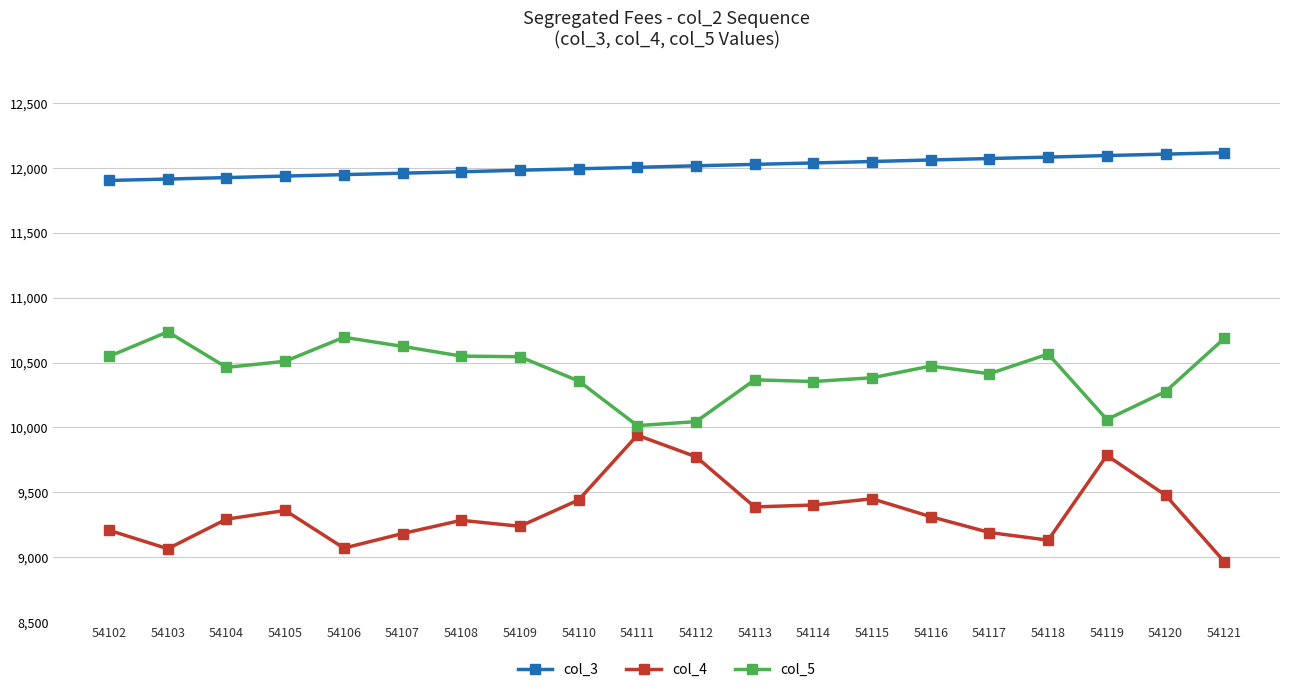

What is the sum of all col_5 values?

208671